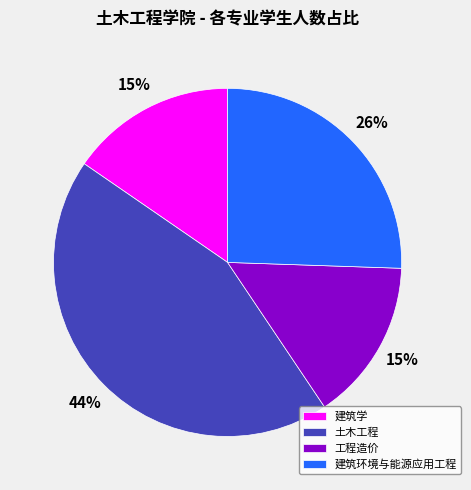

What is the largest slice in the pie chart?

土木工程